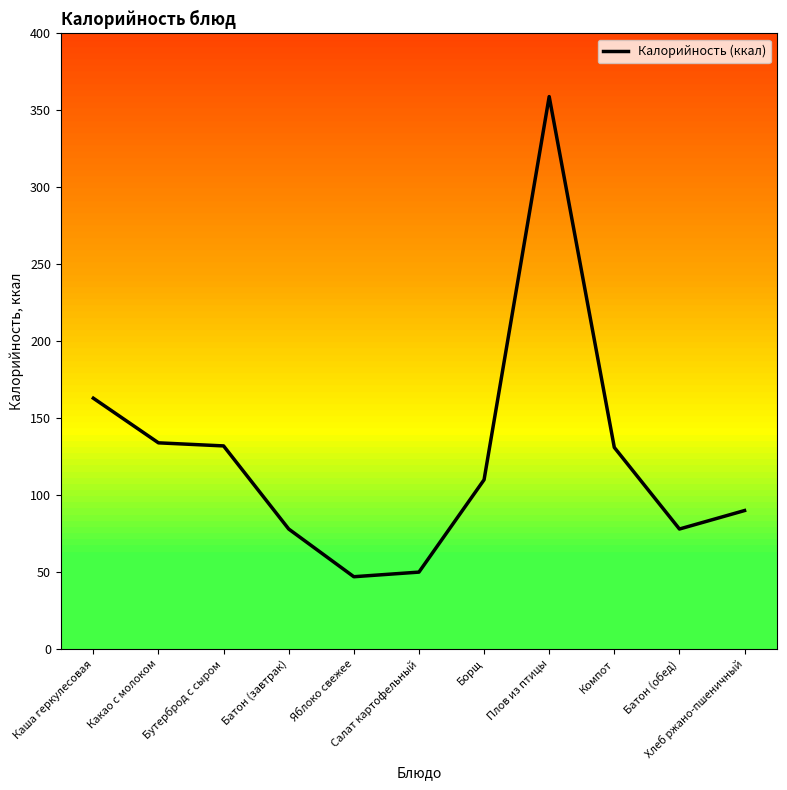

What is the greatest value displayed?

359